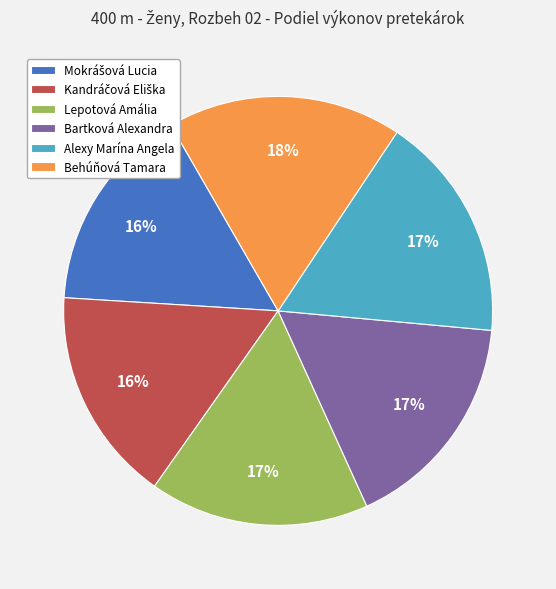

What is the largest slice in the pie chart?

Behúňová Tamara